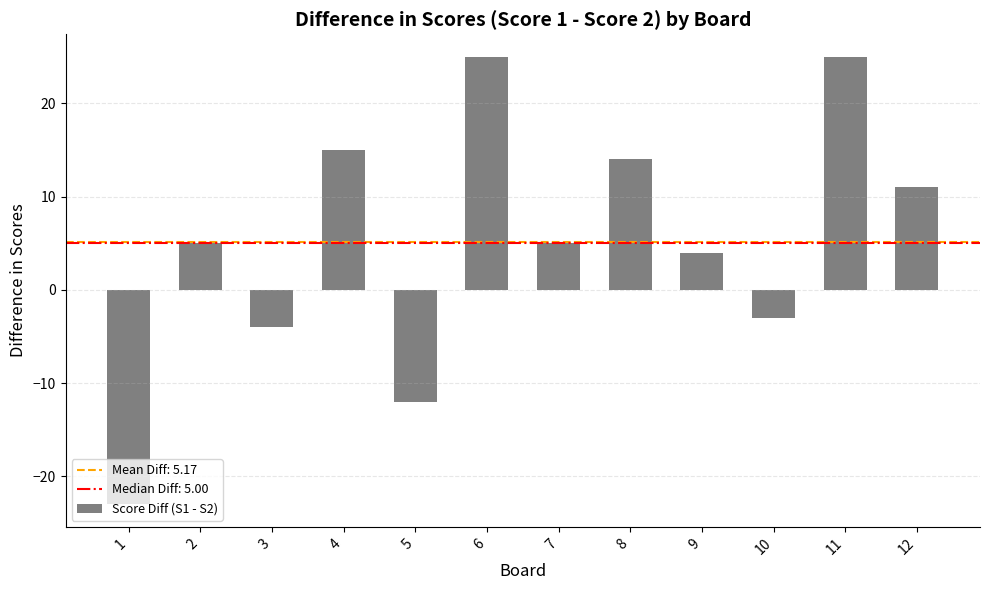

The value at 12 is 19. True or false?

False